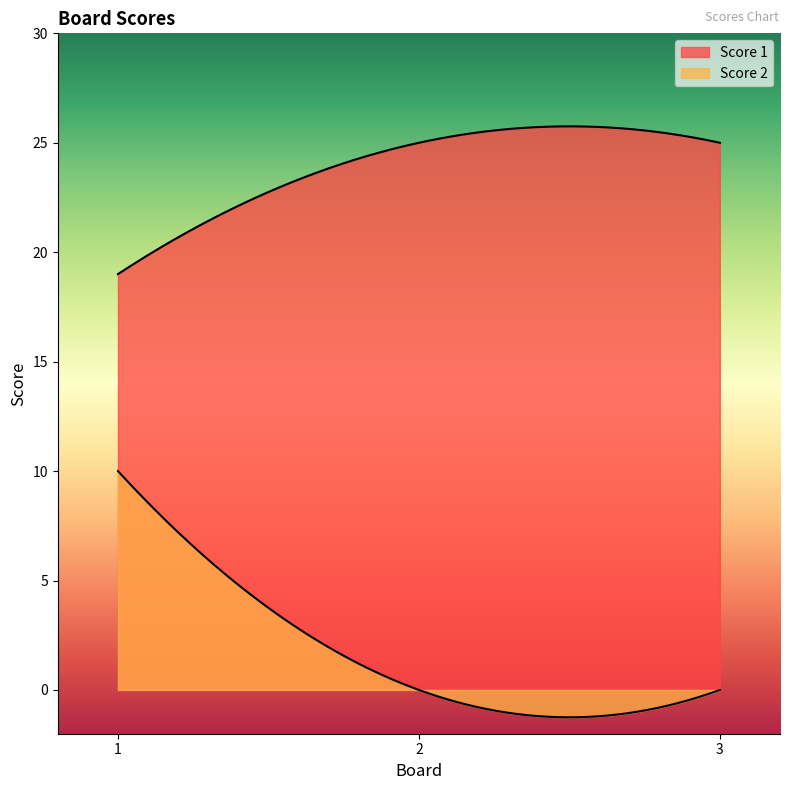

At which category is the sum across all series the highest?

1